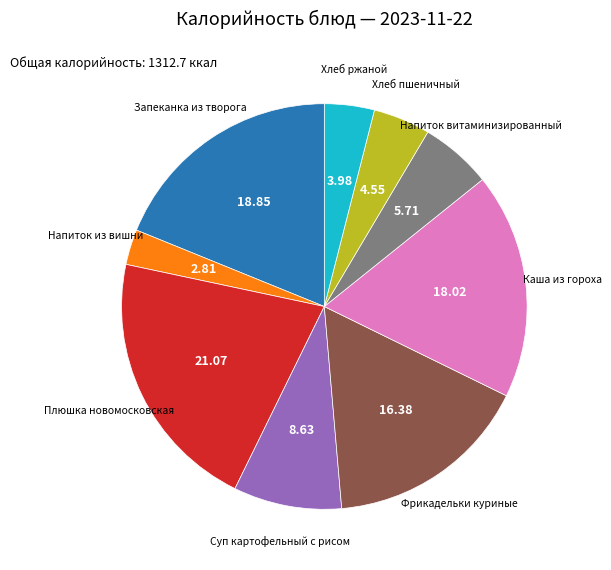

Is there a majority slice in this chart?

No